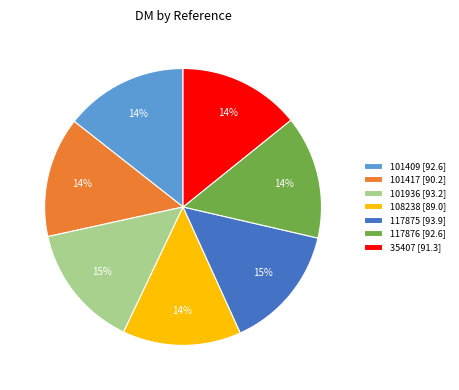

To the nearest percent, what is the combined percentage of 101417 [90.2] and 108238 [89.0]?

28%